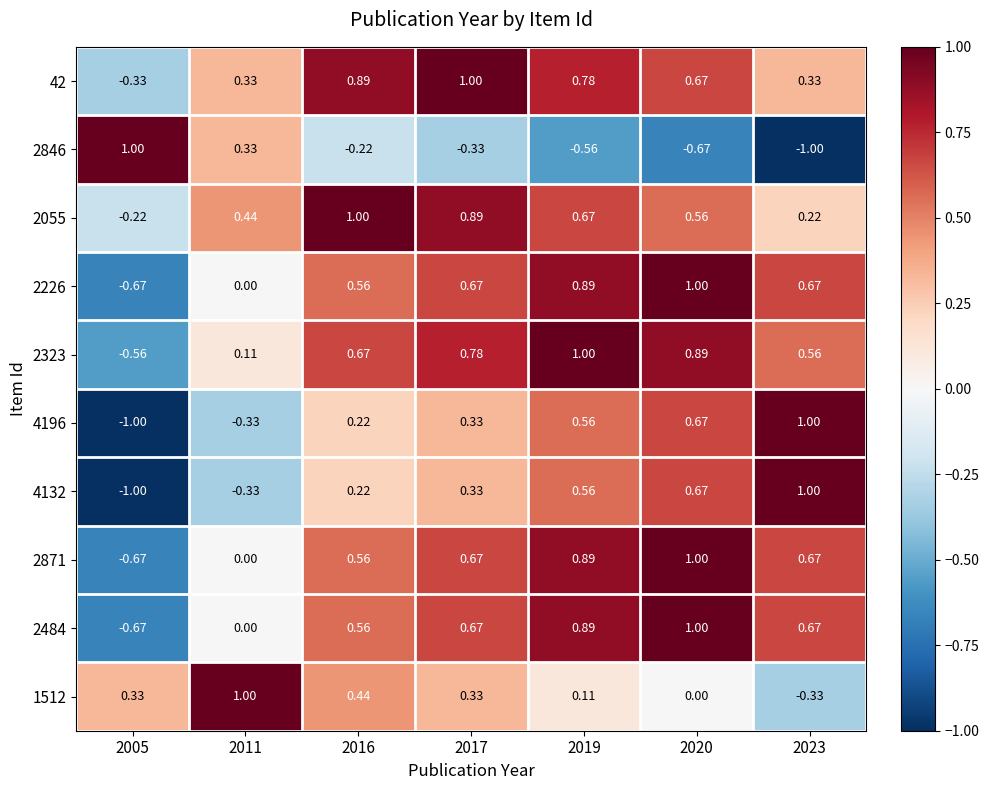

Which series has the largest total across all categories?

42